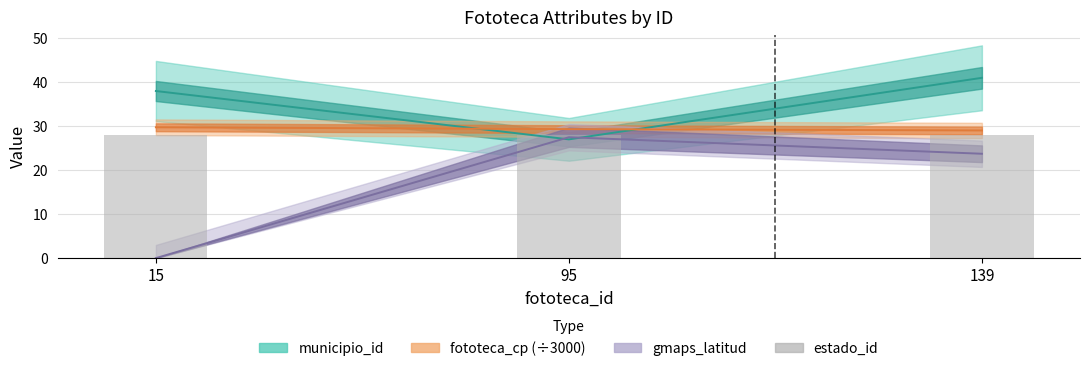

True or false: municipio_id has a value of 71.1 at 139.

False